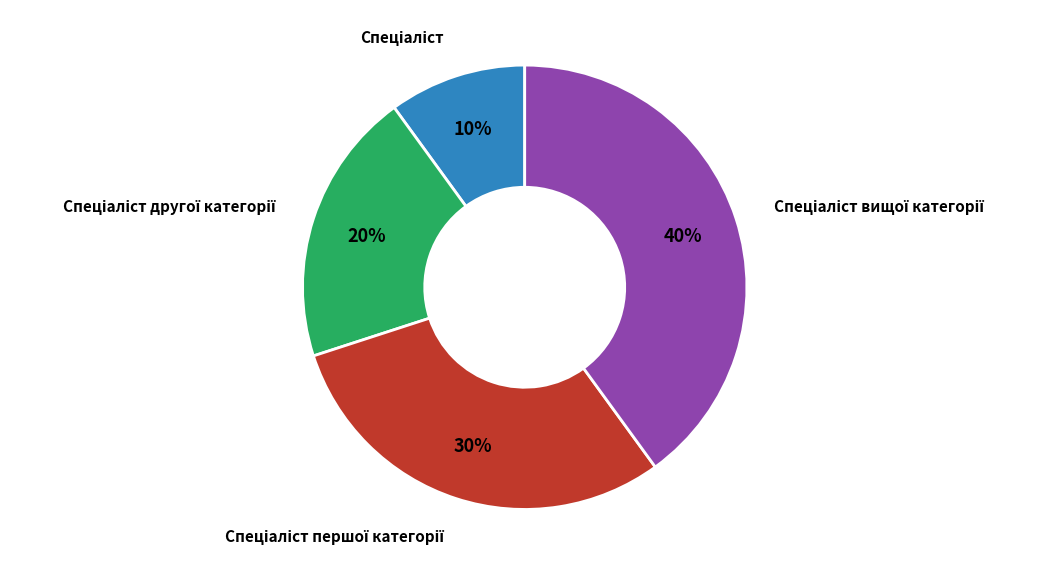

How many segments does this pie chart have?

4